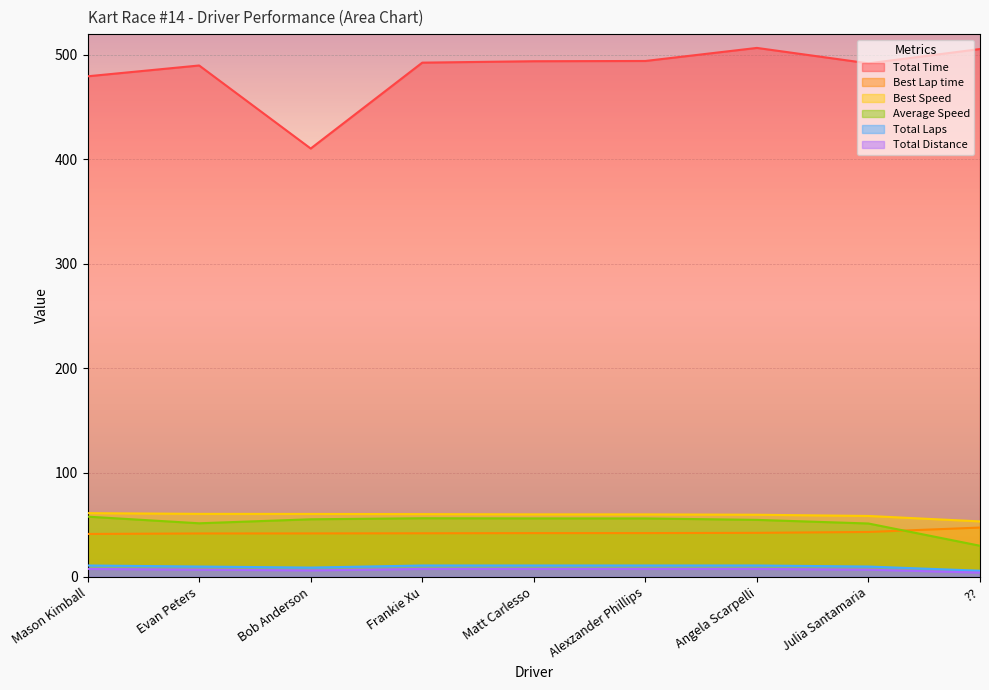

Is the value of Average Speed at Angela Scarpelli greater than the value of Best Speed at Matt Carlesso?

No